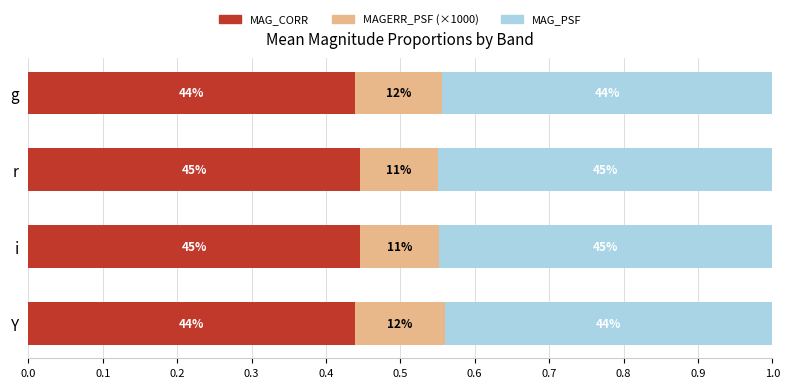

What is the sum of all MAG_CORR values?

1.8